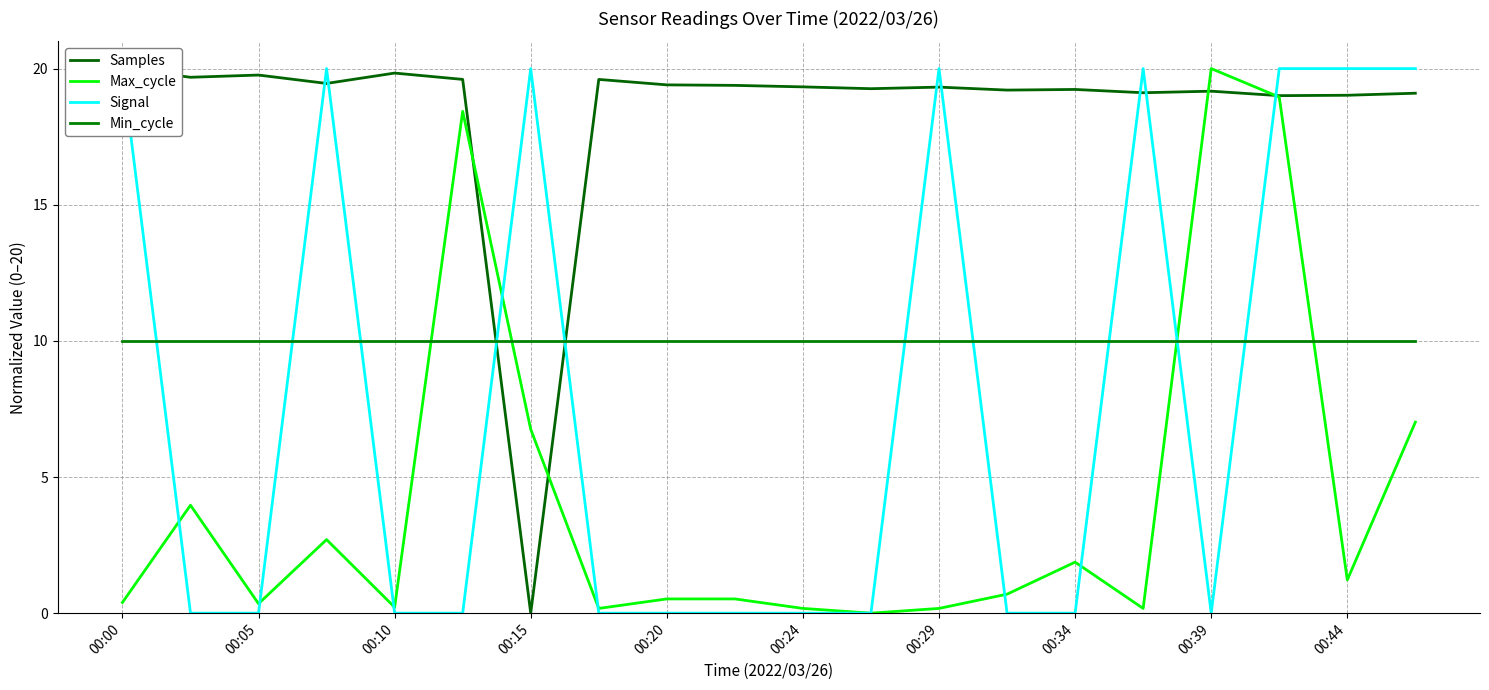

How many intersections are there between Signal and Max_cycle?

9